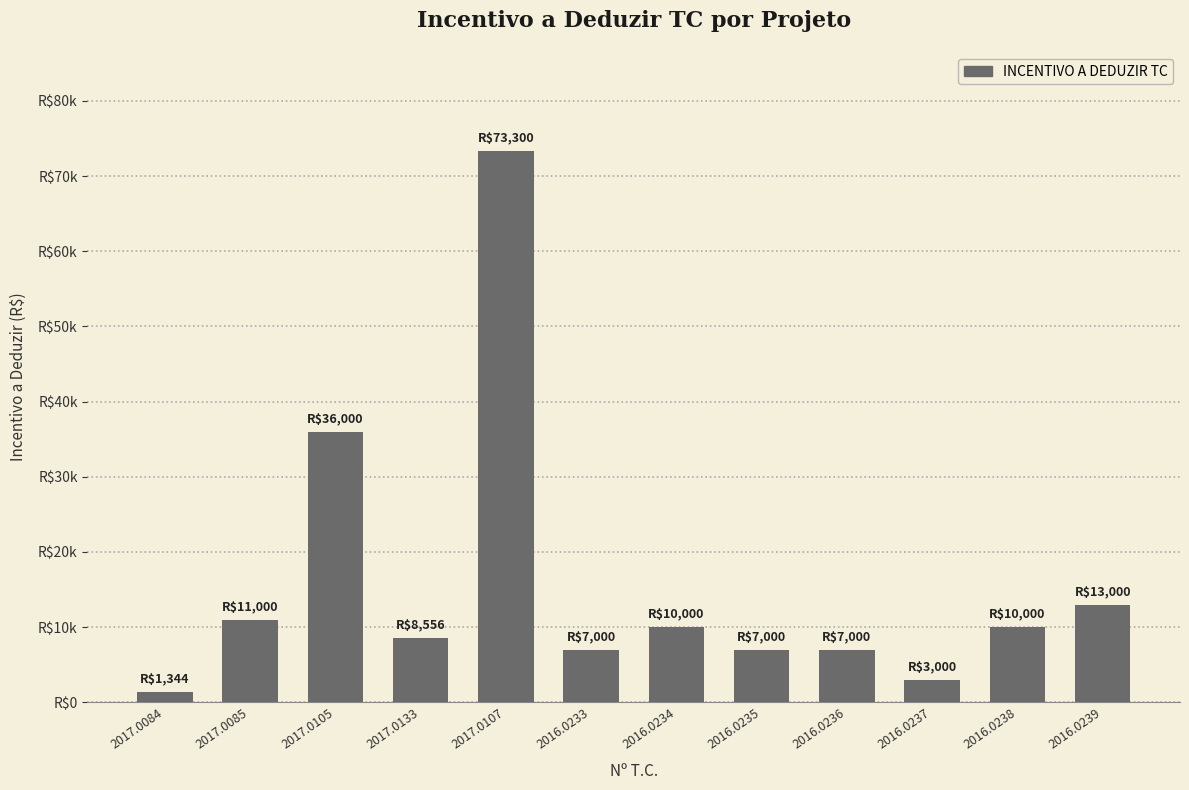

List the labels in order of value, largest first.

2017.0107, 2017.0105, 2016.0239, 2017.0085, 2016.0234, 2016.0238, 2017.0133, 2016.0233, 2016.0235, 2016.0236, 2016.0237, 2017.0084